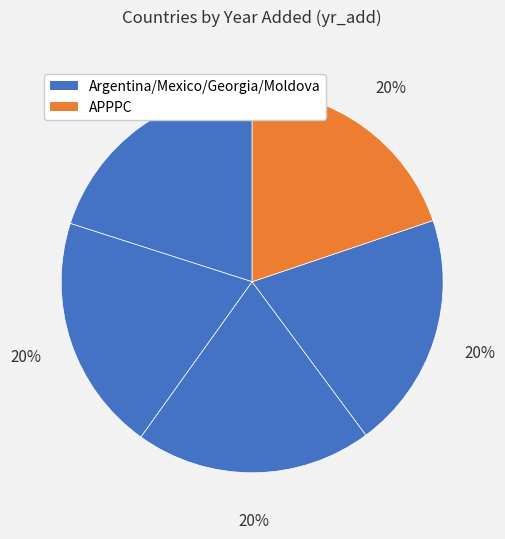

To the nearest percent, what is the average slice percentage?

20%